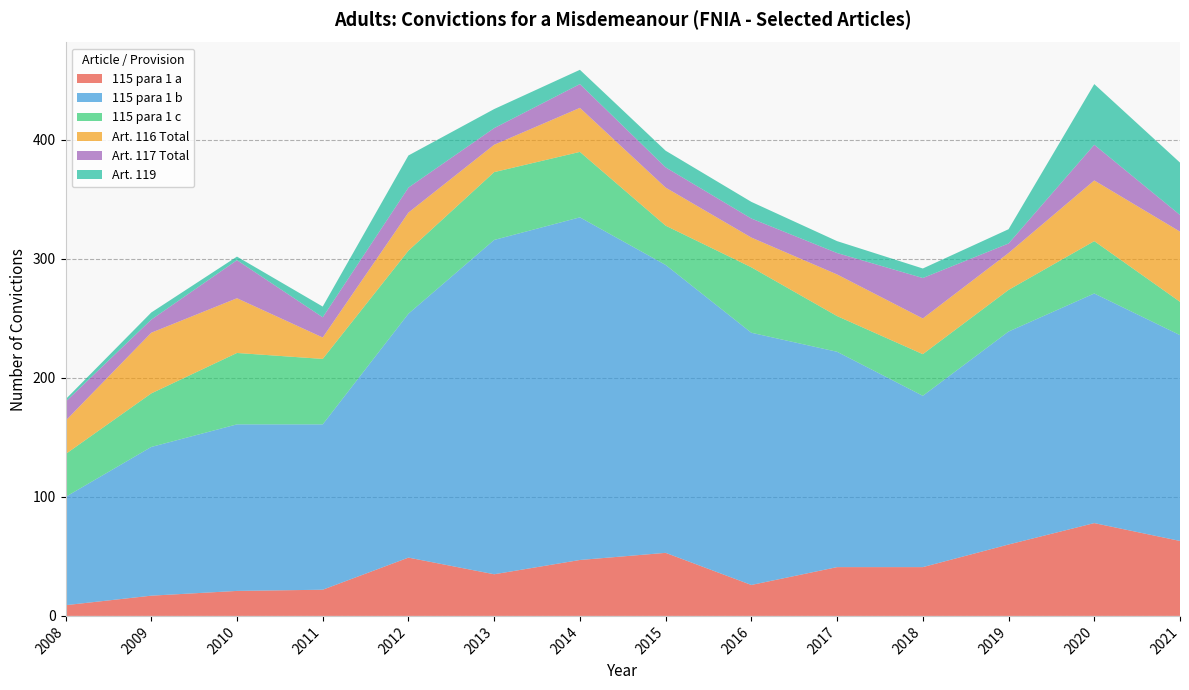

Reading right to left, list all the values displayed in this chart.

115 para 1 a: 63	78	60	41	41	26	53	47	35	49	22	21	17	9
115 para 1 b: 173	193	179	144	181	212	242	288	281	205	139	140	125	91
115 para 1 c: 28	44	35	35	30	55	33	55	57	53	55	60	45	36
Art. 116 Total: 59	51	31	30	35	25	32	37	23	32	18	46	51	28
Art. 117 Total: 14	30	8	34	18	16	17	20	14	21	17	32	11	16
Art. 119: 44	51	12	8	10	14	14	12	16	27	9	3	6	2